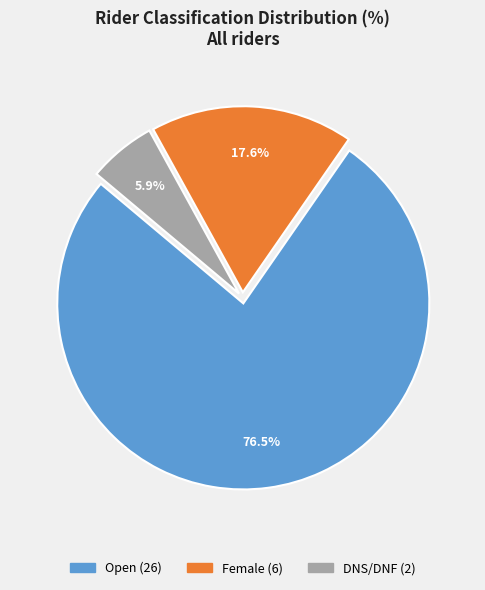

Does Open represent more than half of the total?

Yes